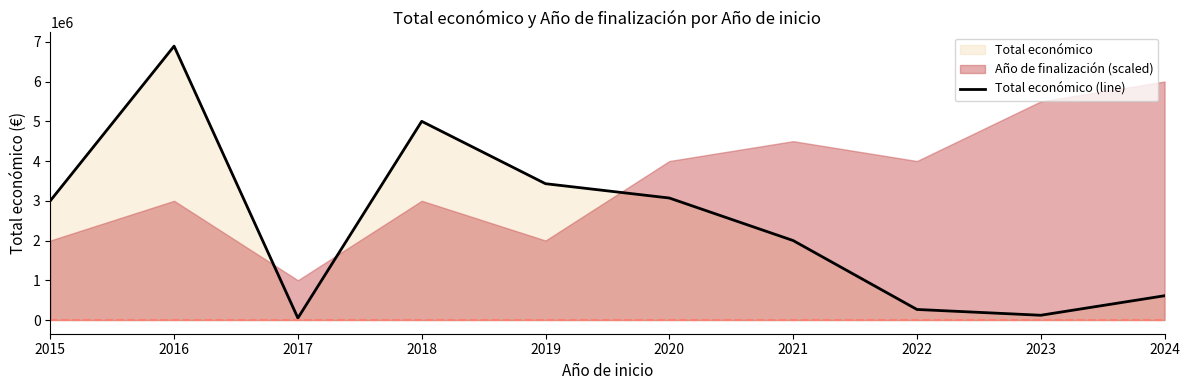

At which category does the chart reach its peak across all series?

2016